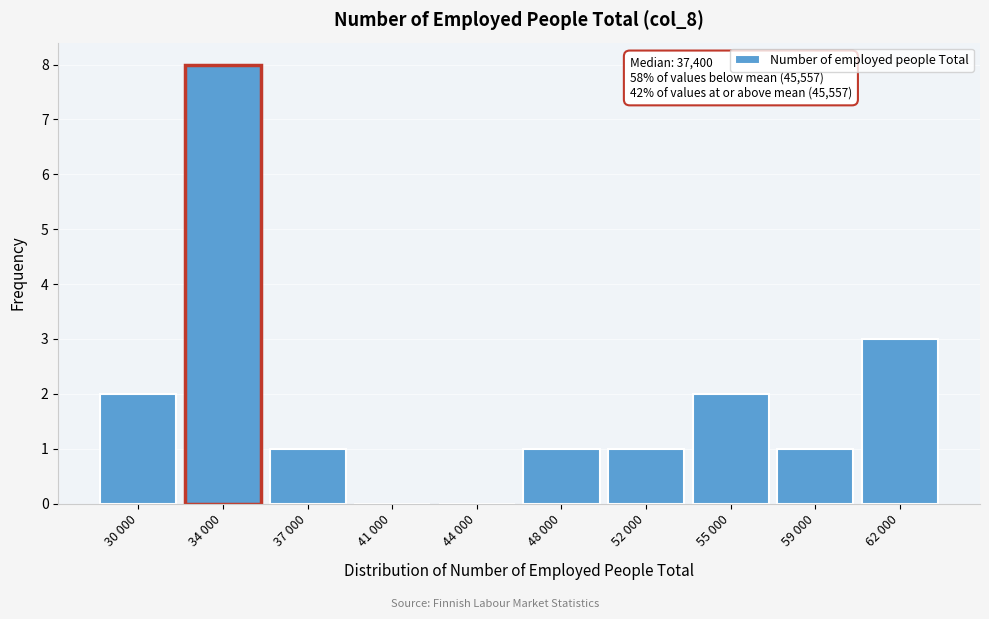

Reading left to right, extract all data points from this chart.

30 000=2	34 000=8	37 000=1	41 000=0	44 000=0	48 000=1	52 000=1	55 000=2	59 000=1	62 000=3